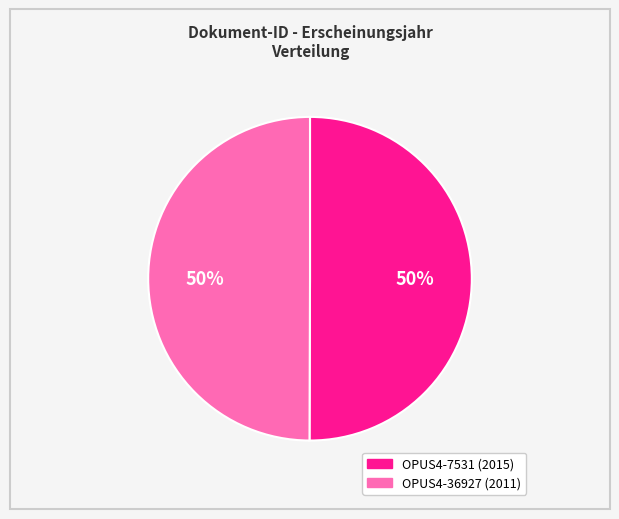

To the nearest percent, what is the average slice percentage?

50%